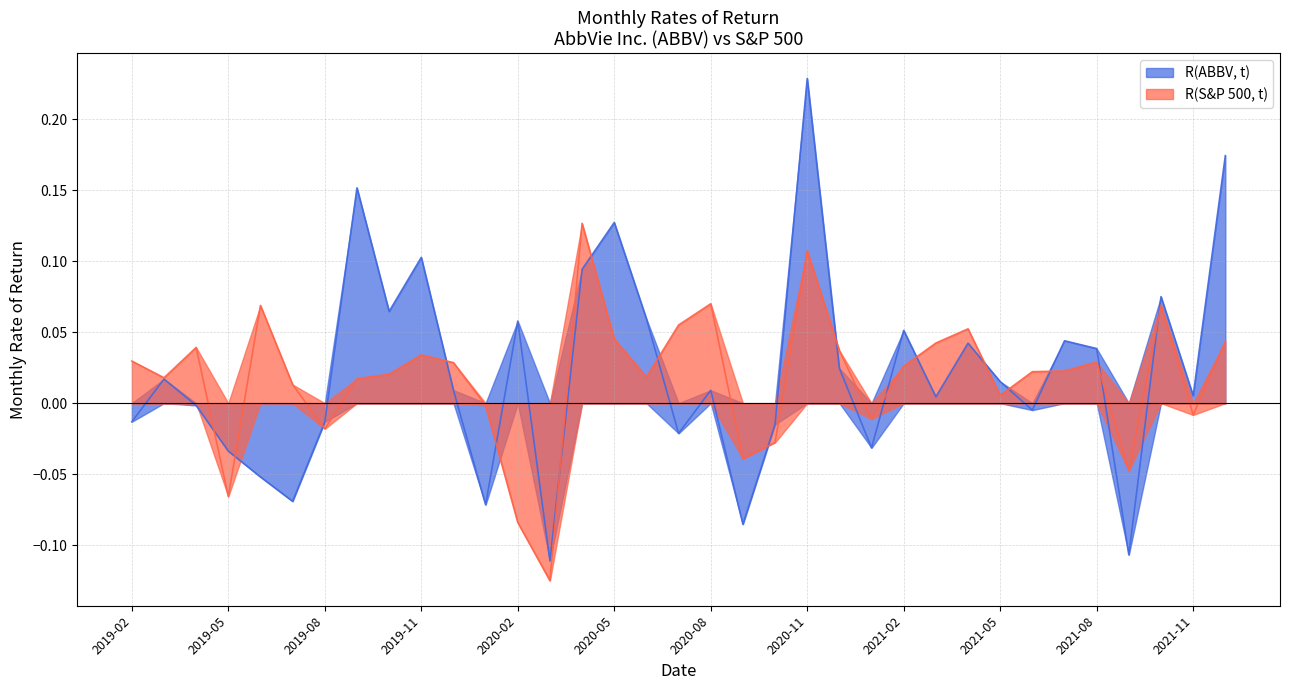

Reading left to right, what are all the values shown in this chart?

R(ABBV, t): 2019-02=-0.0	2019-03=0.0	2019-04=-0.0	2019-05=-0.0	2019-06=-0.1	2019-07=-0.1	2019-08=-0.0	2019-09=0.2	2019-10=0.1	2019-11=0.1	2019-12=0.0	2020-01=-0.1	2020-02=0.1	2020-03=-0.1	2020-04=0.1	2020-05=0.1	2020-06=0.1	2020-07=-0.0	2020-08=0.0	2020-09=-0.1	2020-10=-0.0	2020-11=0.2	2020-12=0.0	2021-01=-0.0	2021-02=0.1	2021-03=0.0	2021-04=0.0	2021-05=0.0	2021-06=-0.0	2021-07=0.0	2021-08=0.0	2021-09=-0.1	2021-10=0.1	2021-11=0.0	2021-12=0.2
R(S&P 500, t): 2019-02=0.0	2019-03=0.0	2019-04=0.0	2019-05=-0.1	2019-06=0.1	2019-07=0.0	2019-08=-0.0	2019-09=0.0	2019-10=0.0	2019-11=0.0	2019-12=0.0	2020-01=-0.0	2020-02=-0.1	2020-03=-0.1	2020-04=0.1	2020-05=0.0	2020-06=0.0	2020-07=0.1	2020-08=0.1	2020-09=-0.0	2020-10=-0.0	2020-11=0.1	2020-12=0.0	2021-01=-0.0	2021-02=0.0	2021-03=0.0	2021-04=0.1	2021-05=0.0	2021-06=0.0	2021-07=0.0	2021-08=0.0	2021-09=-0.0	2021-10=0.1	2021-11=-0.0	2021-12=0.0